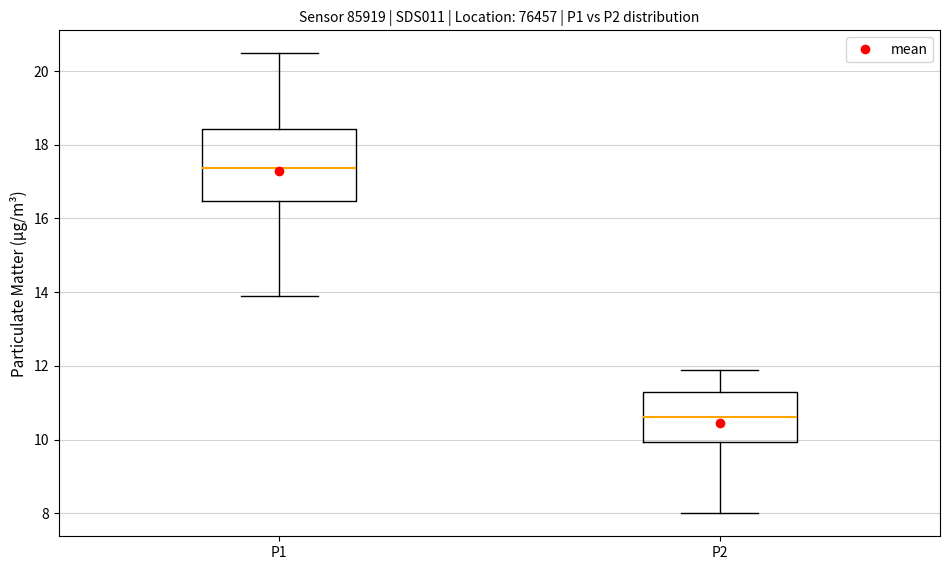

Comparing the boxes themselves (not the whiskers), which one is the tallest?

P1